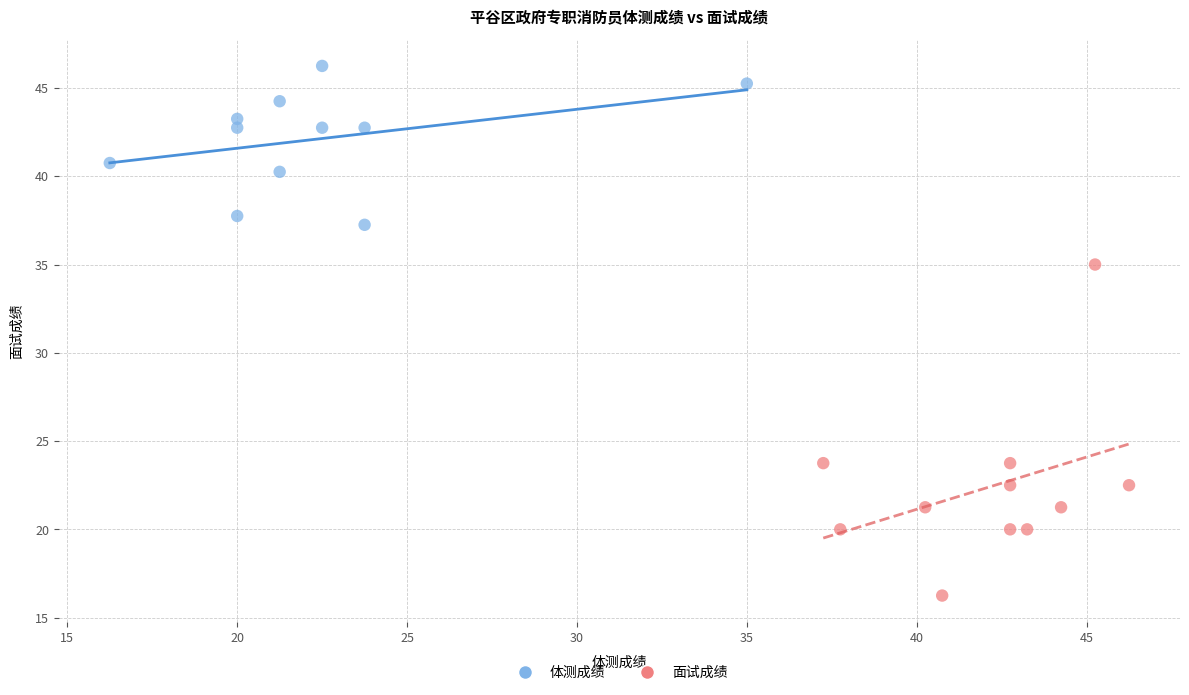

Which series contains the highest Y value?

体测成绩